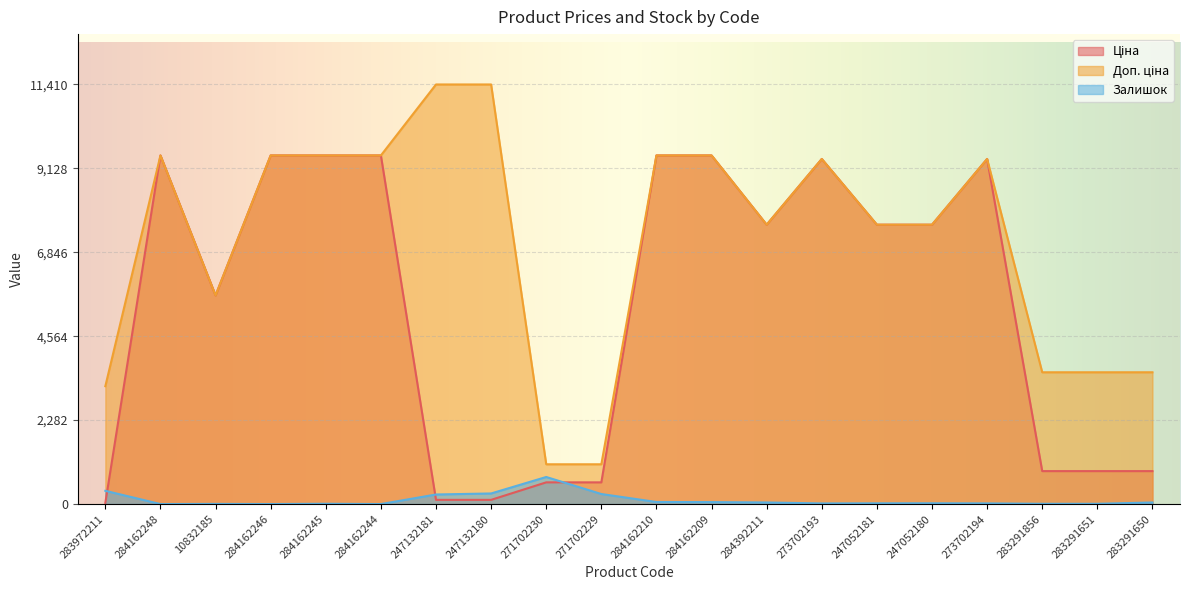

Which series has the largest total across all categories?

Доп. ціна